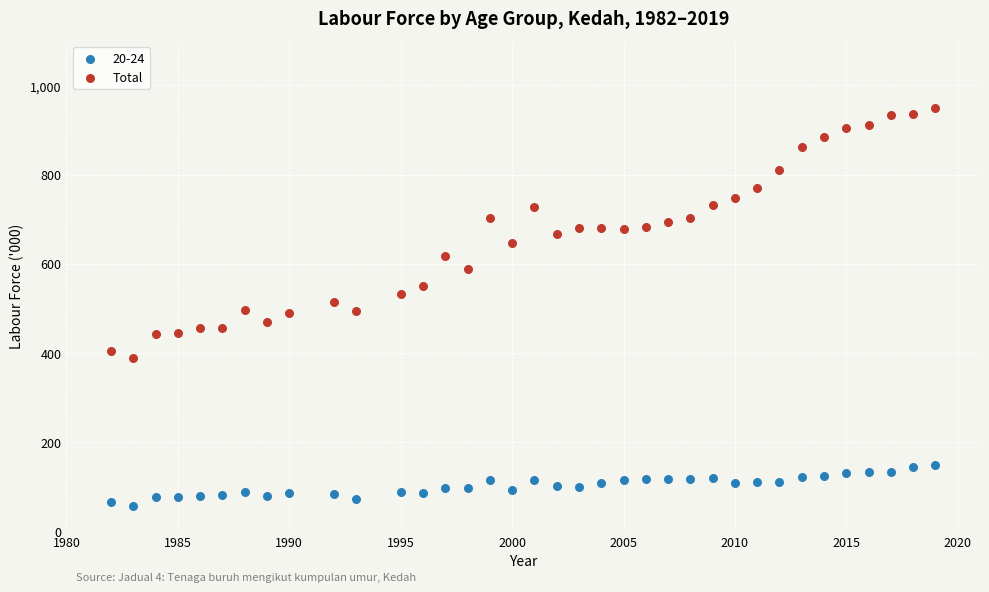

Which series has the largest Y range (max minus min)?

Total